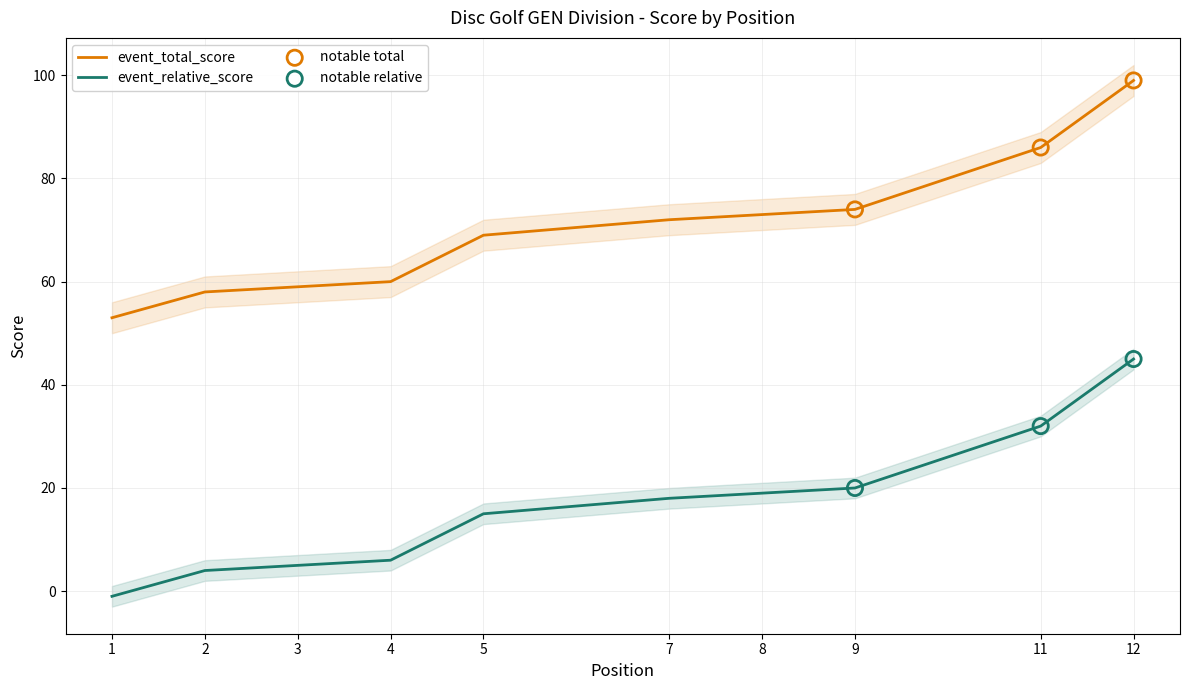

Which series has the widest spread of Y values?

event_total_score